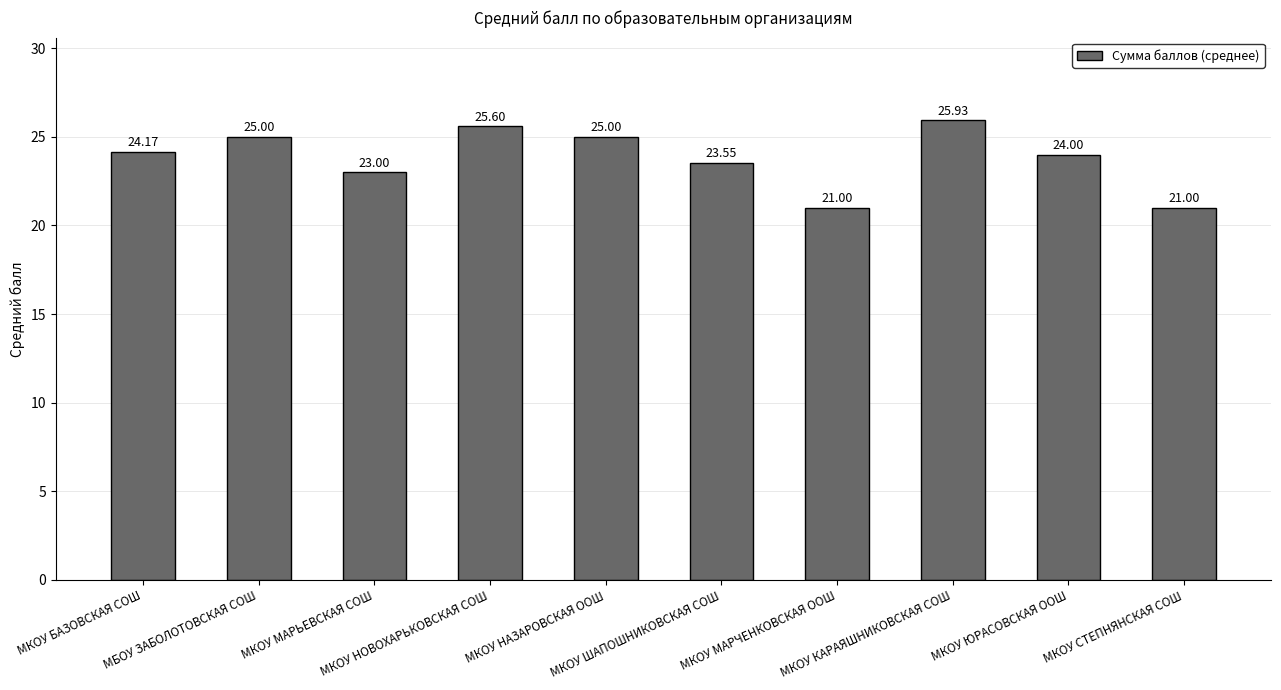

What is the value of the 8th bar from the left?

25.9